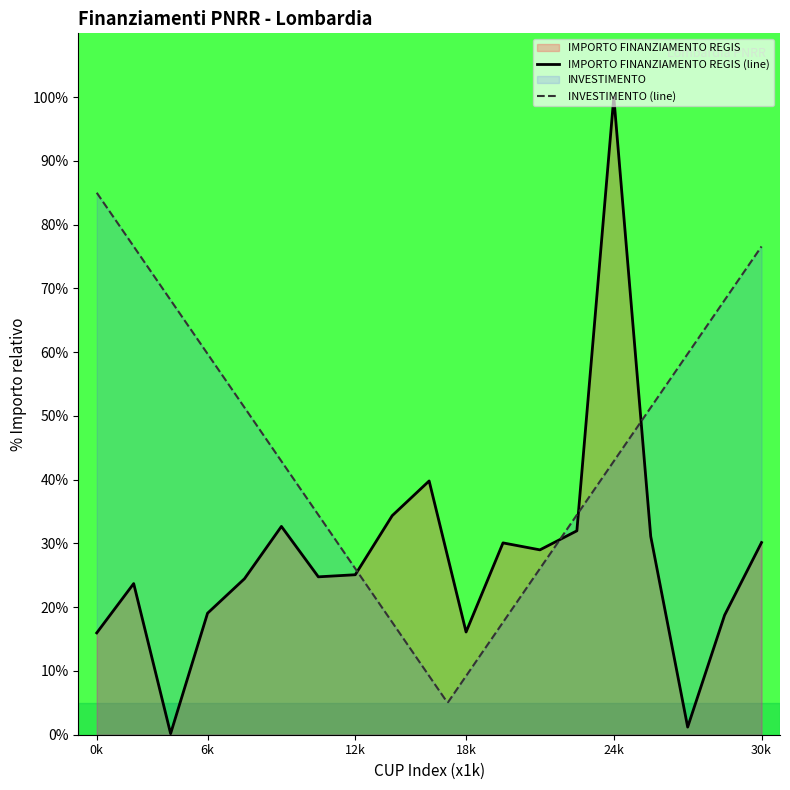

What is the highest value of the IMPORTO FINANZIAMENTO REGIS (line) series?

100.0